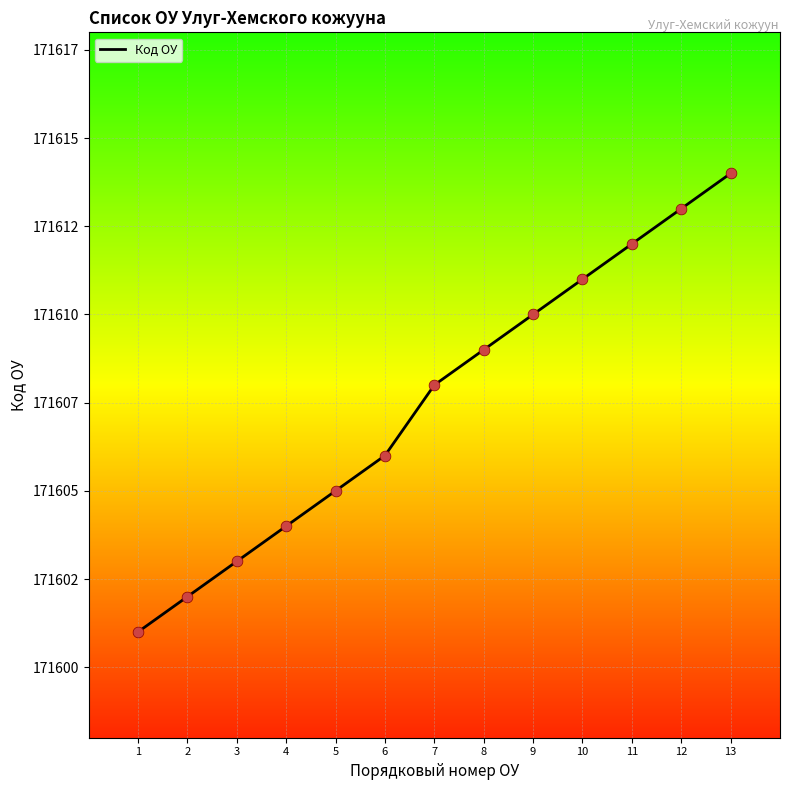

Which has a higher value, 6 or 11?

11